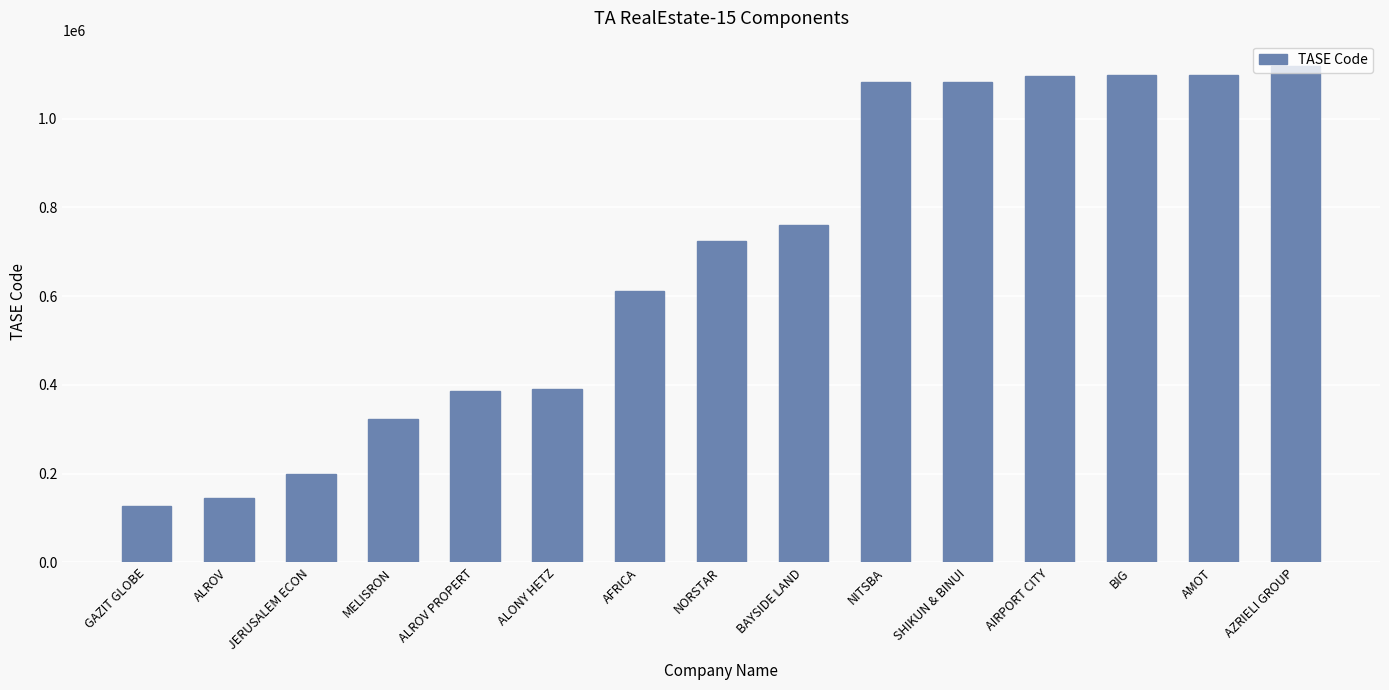

What is the maximum value shown in the chart?

1119478